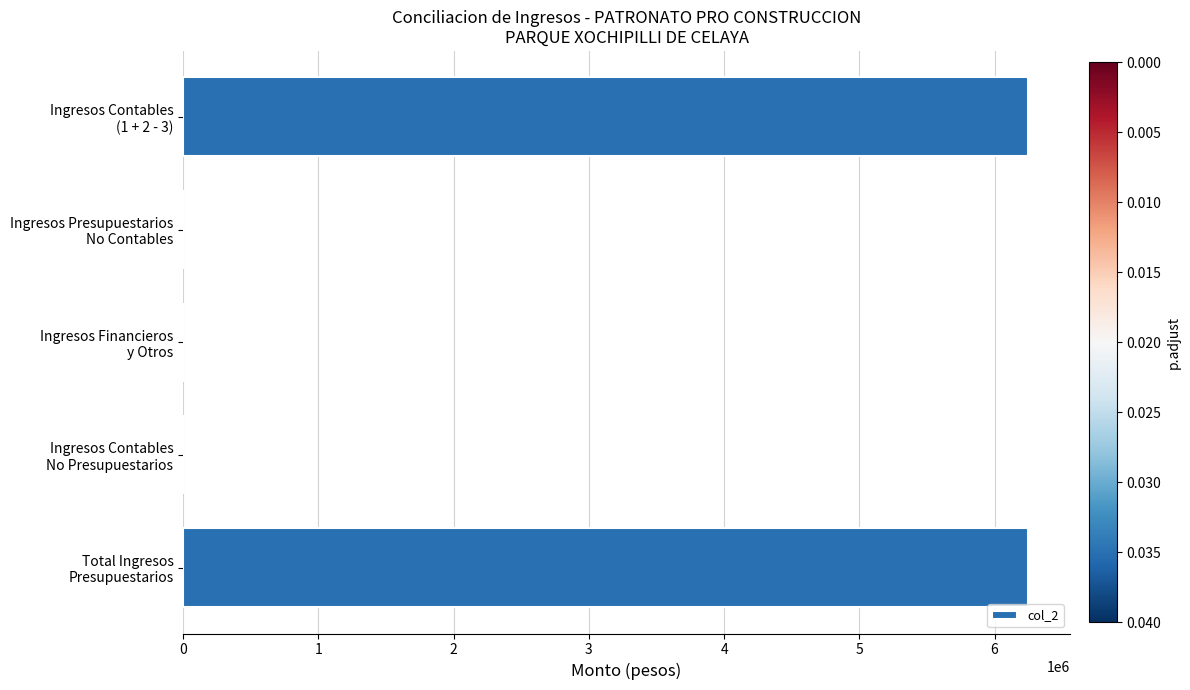

What is the sum of all values?

12492034.5